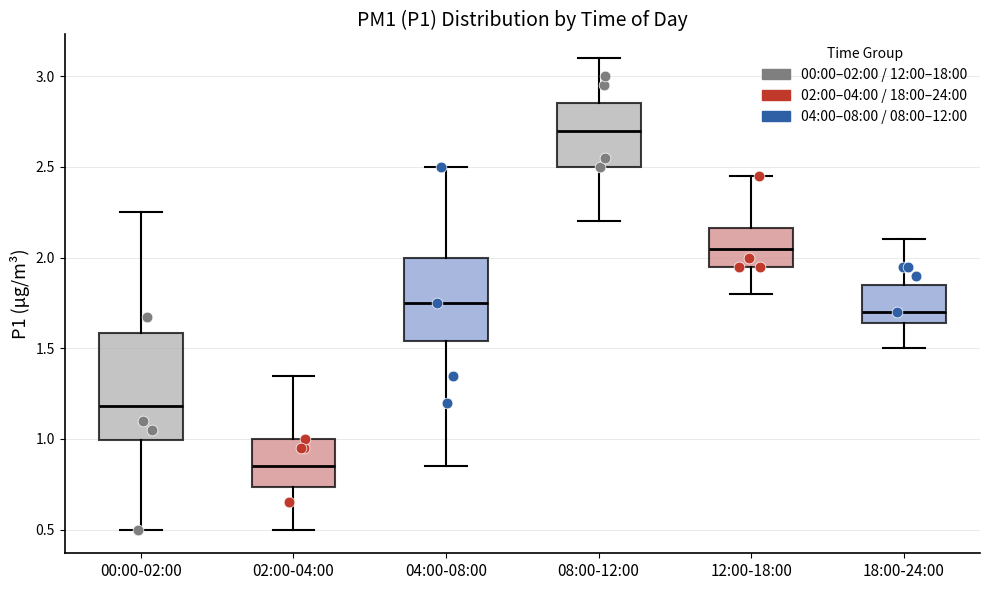

Which box has the lowest median line?

02:00-04:00